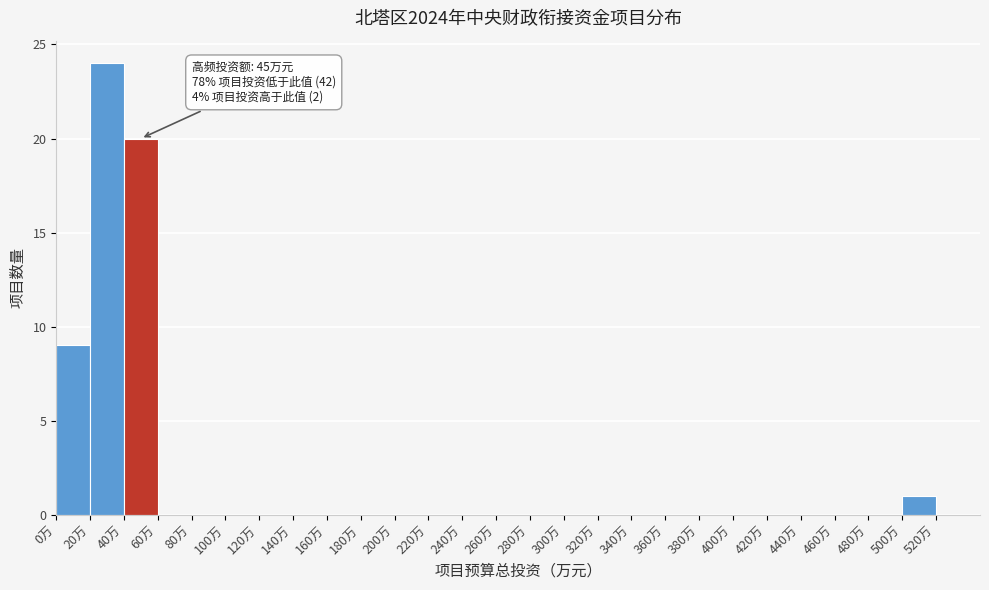

Over which range of the x-axis is the bar tallest?

20 to 40